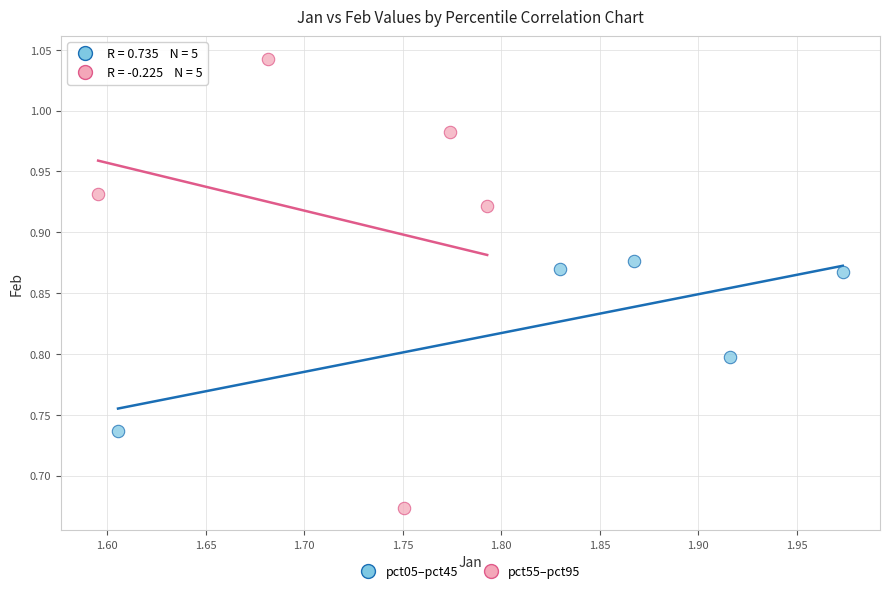

Which series has the widest spread of Y values?

pct55–pct95